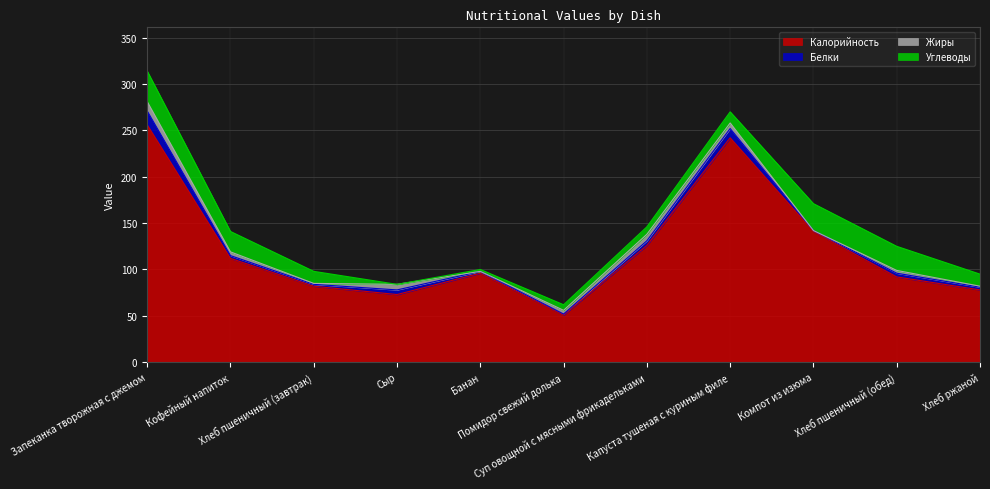

Rank the series by their maximum value, from lowest to highest.

Жиры, Белки, Углеводы, Калорийность